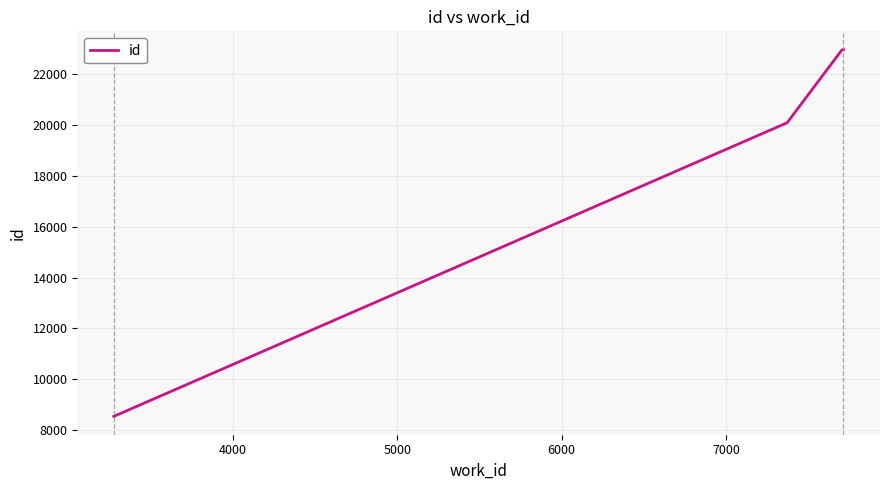

What is the average value?

20802